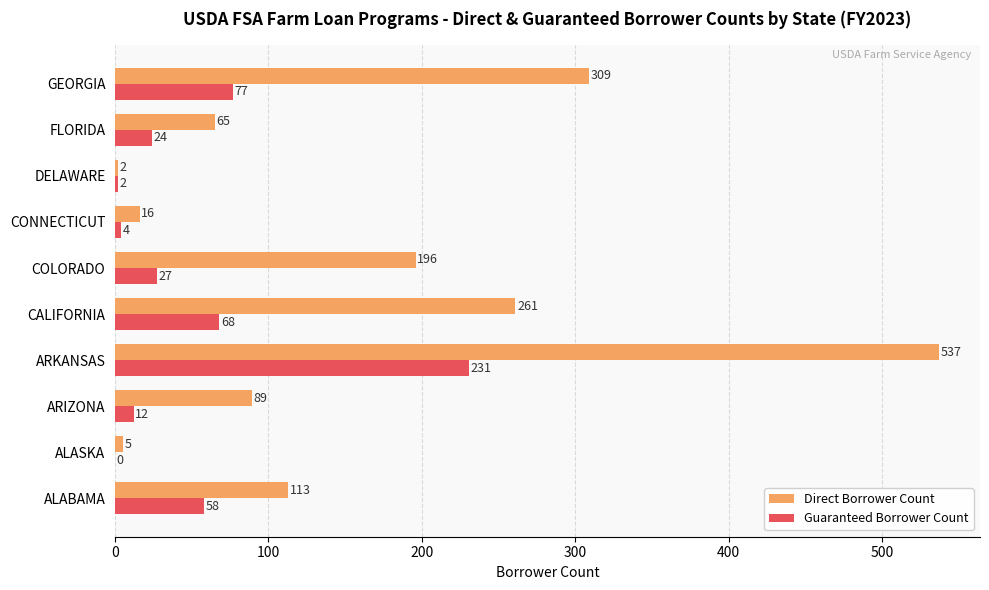

The value of Direct Borrower Count at GEORGIA is 453. True or false?

False